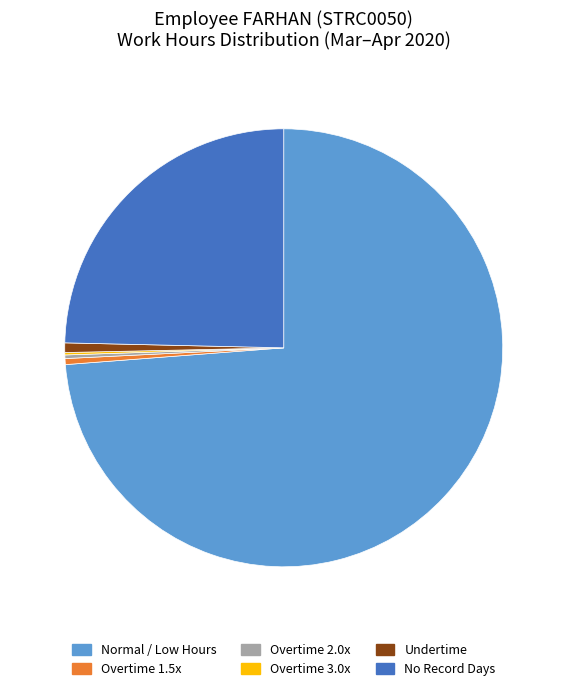

Does any single category account for the majority?

Yes